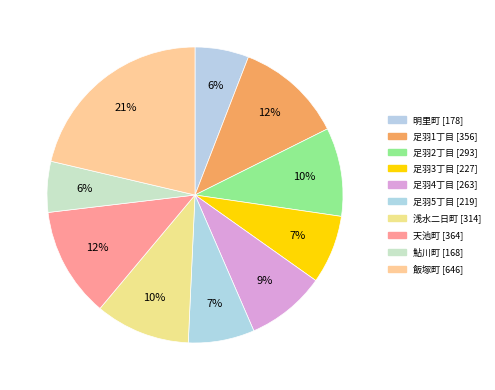

Approximately how many times larger is the value at 浅水二日町 compared to 足羽4丁目?

1.2